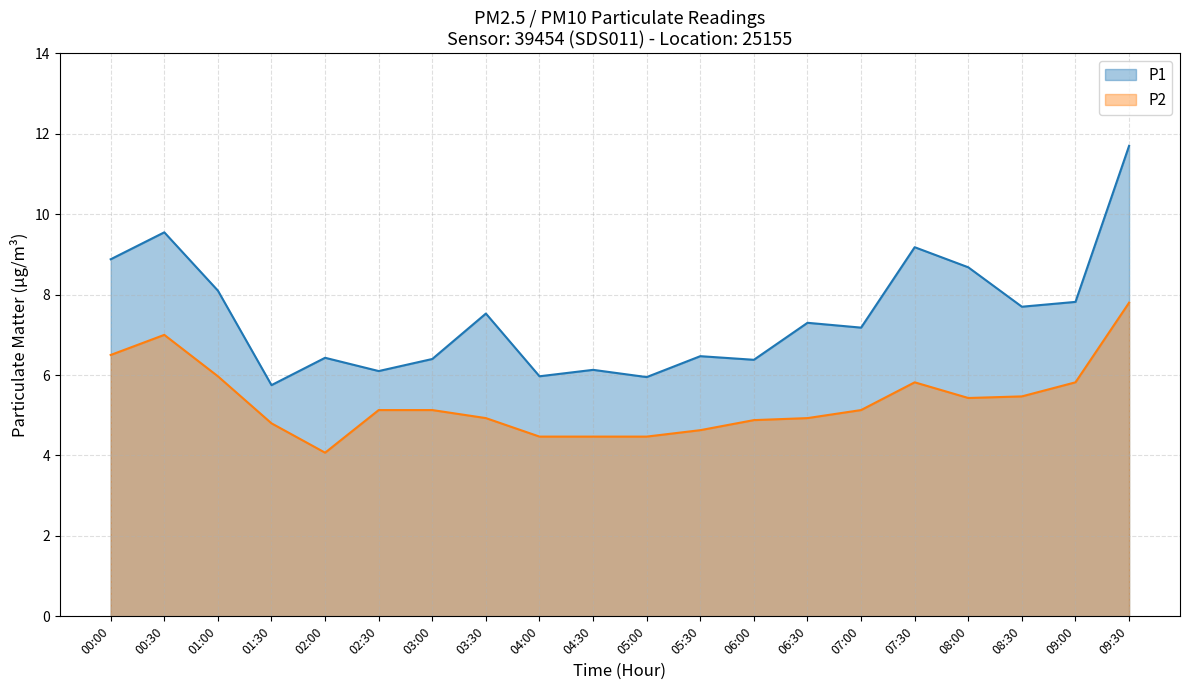

Reading left to right, extract all data points from this chart.

P1: 00:00=8.9	00:30=9.6	01:00=8.1	01:30=5.8	02:00=6.4	02:30=6.1	03:00=6.4	03:30=7.5	04:00=6.0	04:30=6.1	05:00=6.0	05:30=6.5	06:00=6.4	06:30=7.3	07:00=7.2	07:30=9.2	08:00=8.7	08:30=7.7	09:00=7.8	09:30=11.7
P2: 00:00=6.5	00:30=7.0	01:00=6.0	01:30=4.8	02:00=4.1	02:30=5.1	03:00=5.1	03:30=4.9	04:00=4.5	04:30=4.5	05:00=4.5	05:30=4.6	06:00=4.9	06:30=4.9	07:00=5.1	07:30=5.8	08:00=5.4	08:30=5.5	09:00=5.8	09:30=7.8